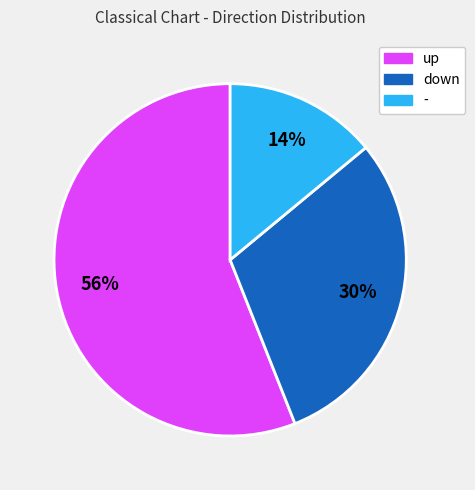

Does - represent more than half of the total?

No